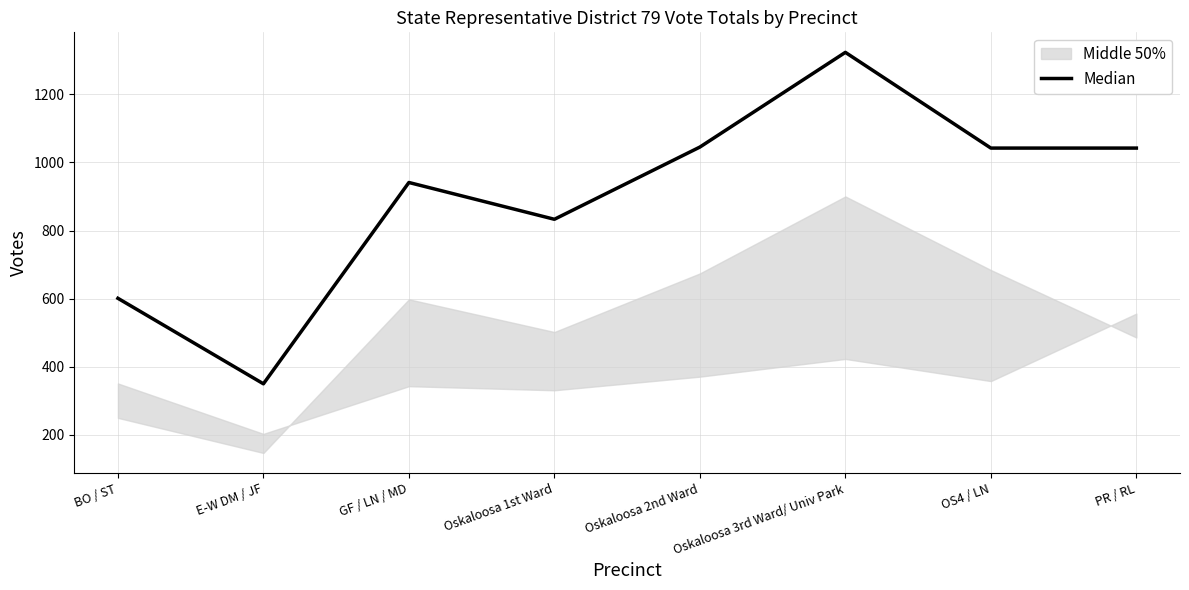

What is the difference between the values at Oskaloosa 1st Ward and Oskaloosa 2nd Ward?

212